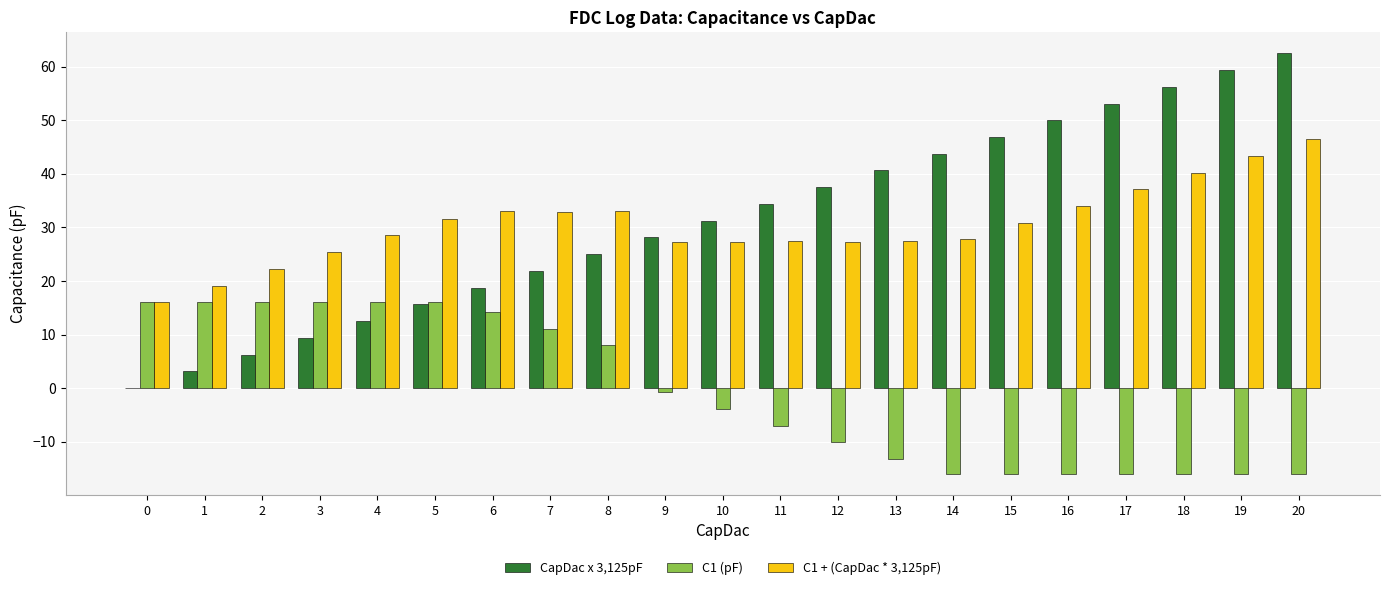

What is the total value across all series at 10?

54.7